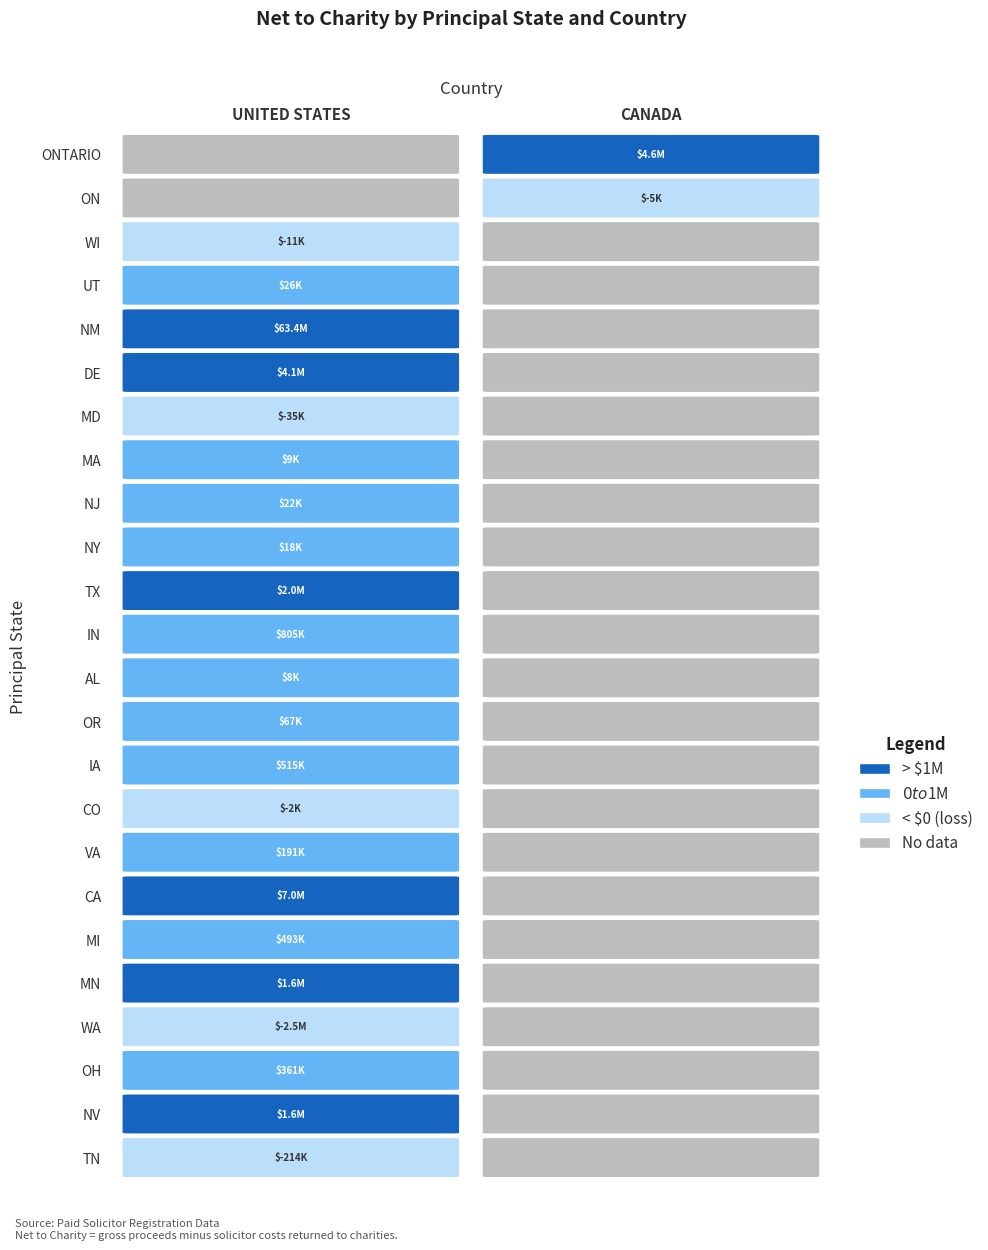

What is the maximum value shown in the chart?

63361653.0